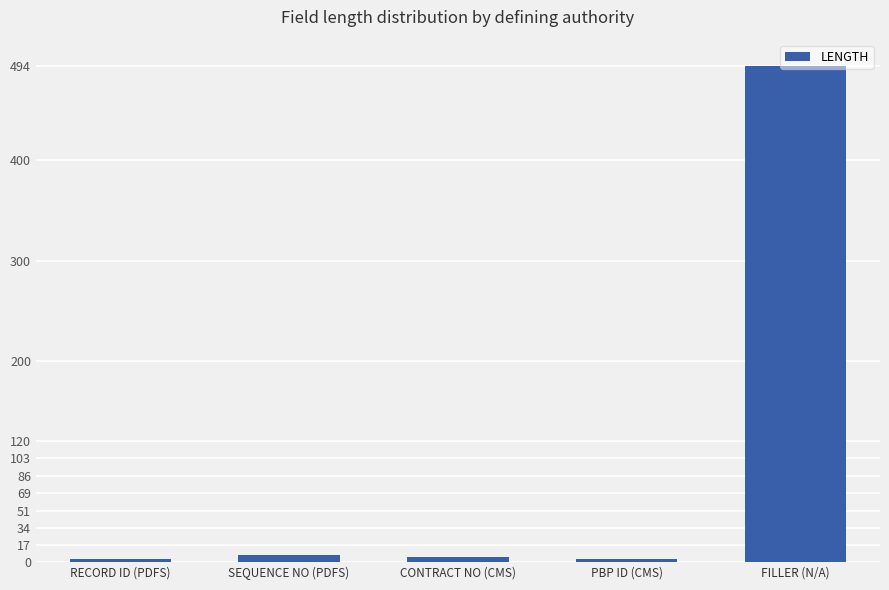

Between PBP ID (CMS) and FILLER (N/A), which is larger?

FILLER (N/A)